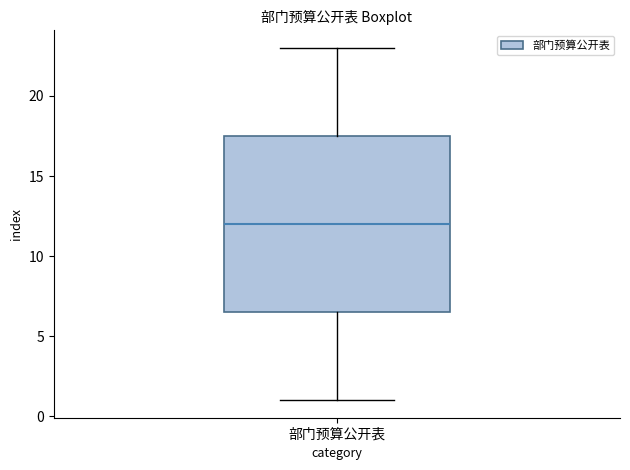

Read this box plot against the y-axis: the position of the median line, the range covered by the box, and the ends of both whiskers. The values are not printed on the chart, so give them approximately, as read against the axis.

median 12.0, box 6.5 to 17.5, whiskers 1.0 to 23.0